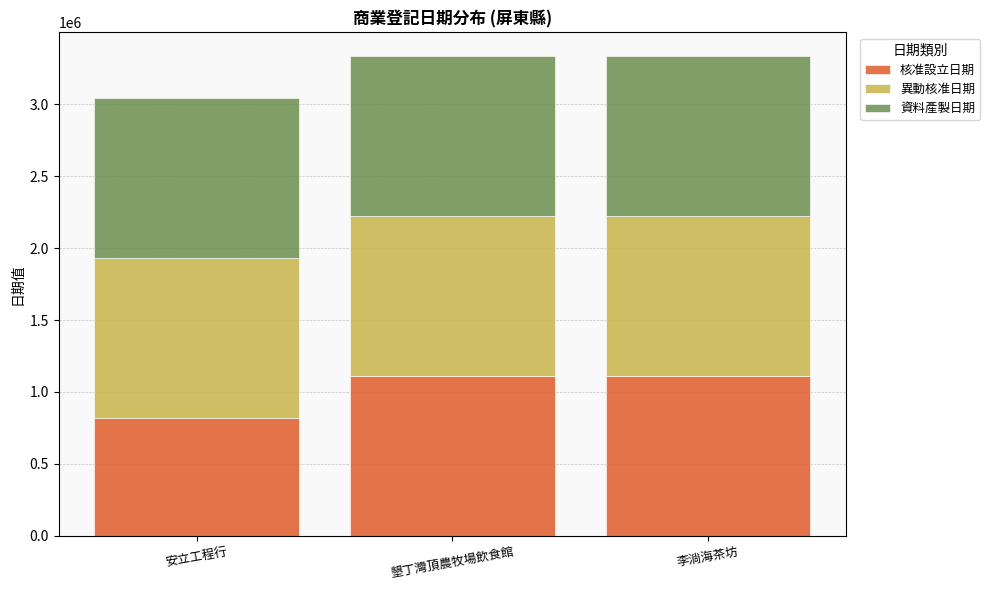

How many data points does each series have?

3